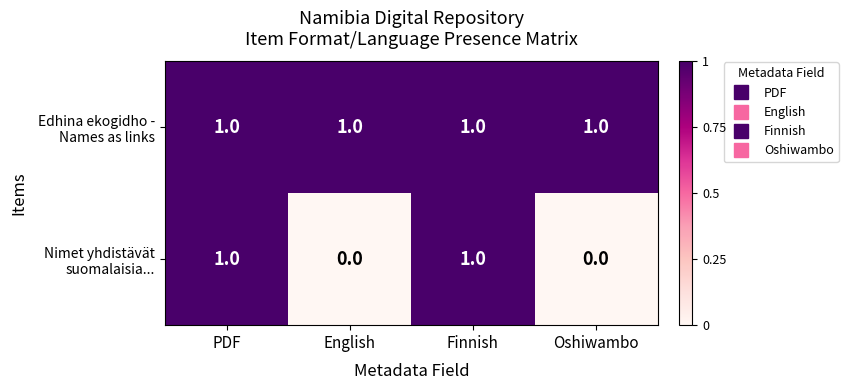

At how many categories does at least one series exceed 0?

4